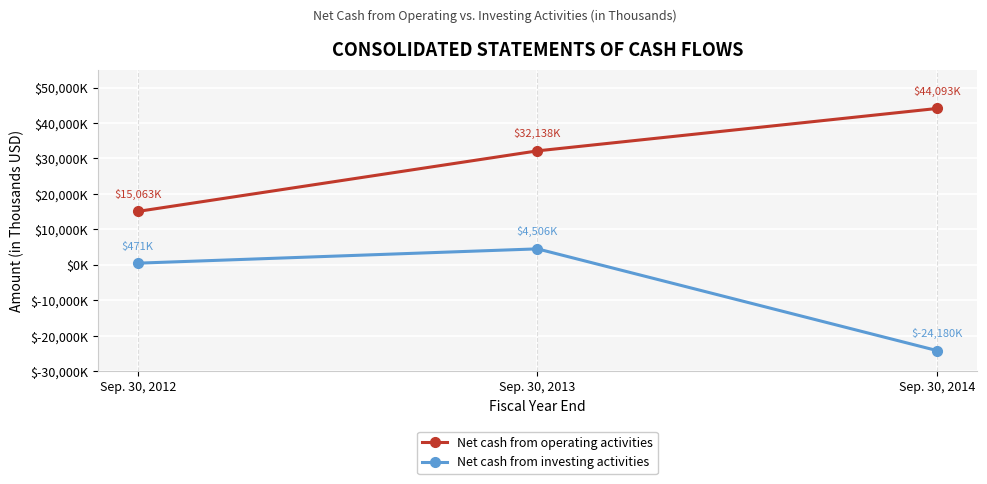

What is the difference between the Net cash from operating activities values at Sep. 30, 2014 and Sep. 30, 2013?

11955